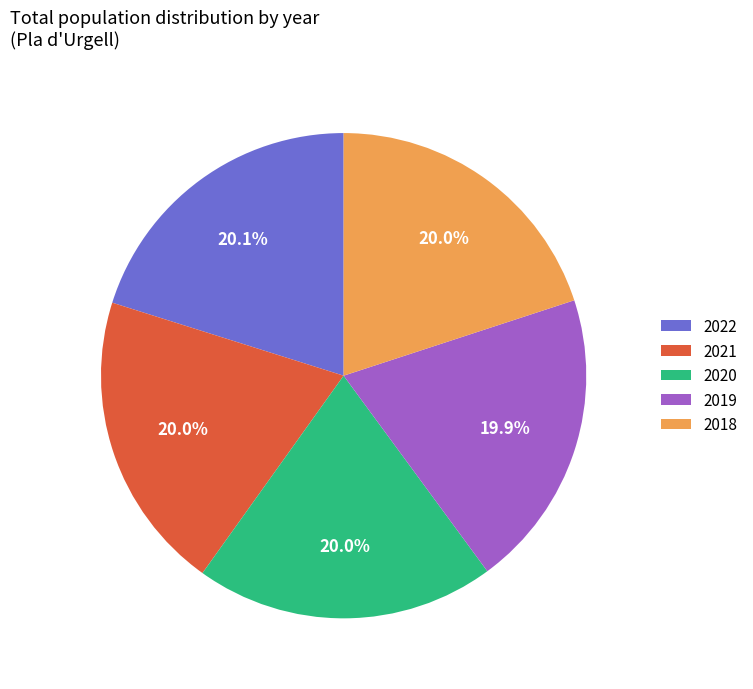

Approximately how many times larger is the value at 2022 compared to 2020?

1.0